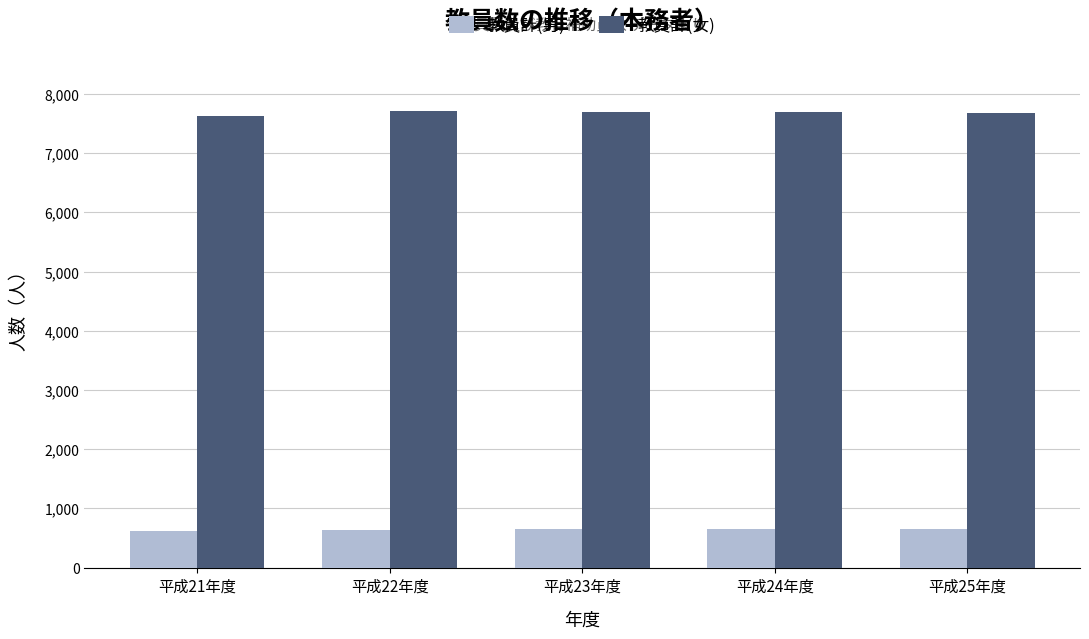

Rank the series by their maximum value, from highest to lowest.

教員計(女), 教員計(男)